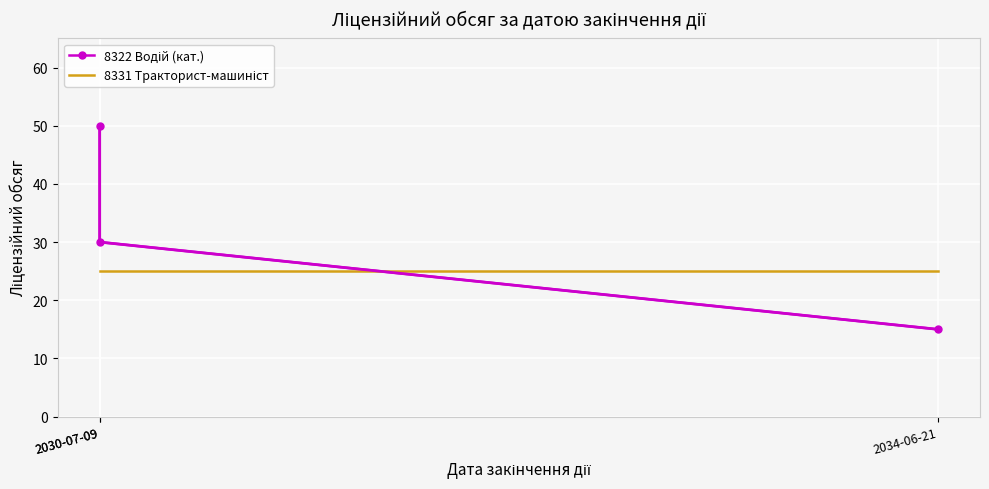

Which series changed the most between 2030-07-09 and 2034-06-21?

8322 Водій (кат.)